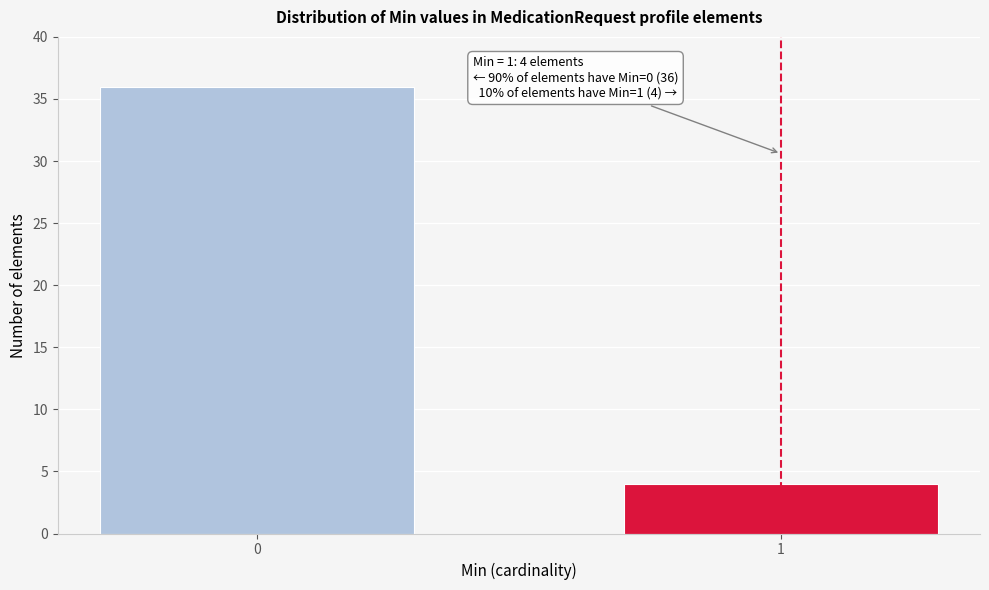

Reading left to right, what are all the values shown in this chart?

36	4